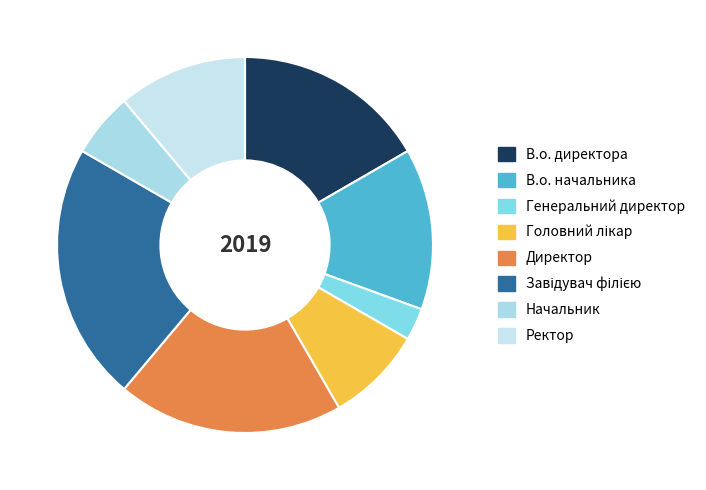

How many slices are in this pie chart?

8